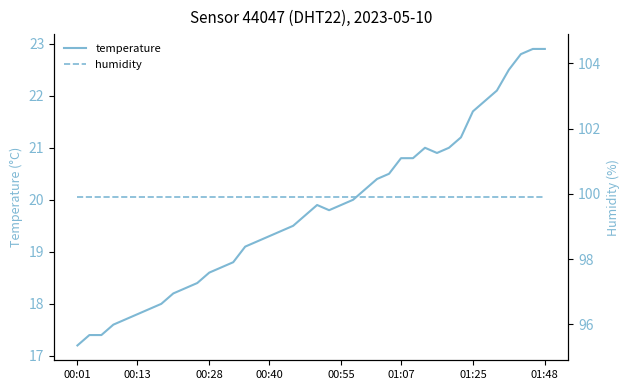

What is the greatest value displayed?

99.9